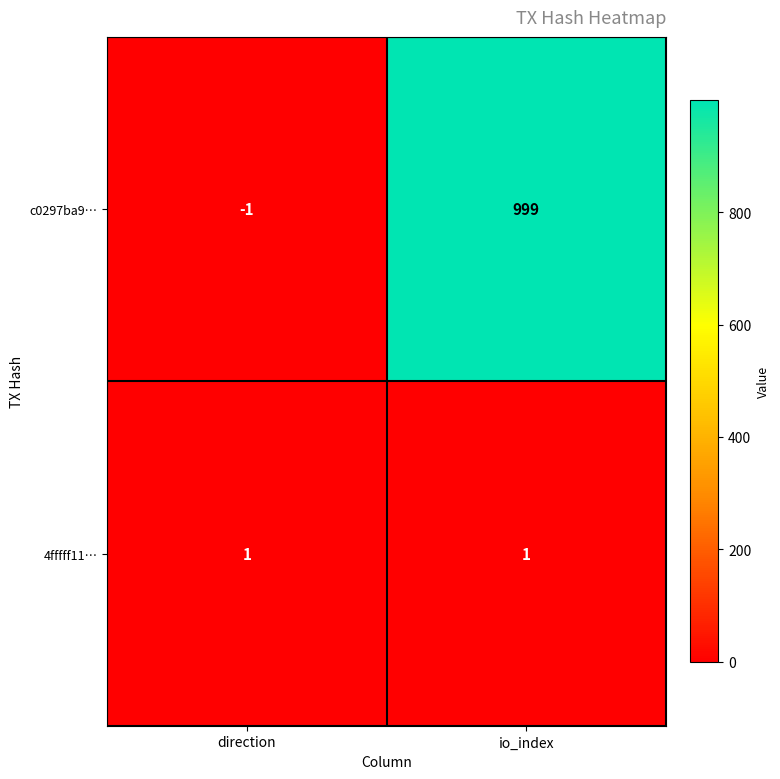

Is the value of 4fffff11… at direction greater than the value of c0297ba9… at io_index?

No